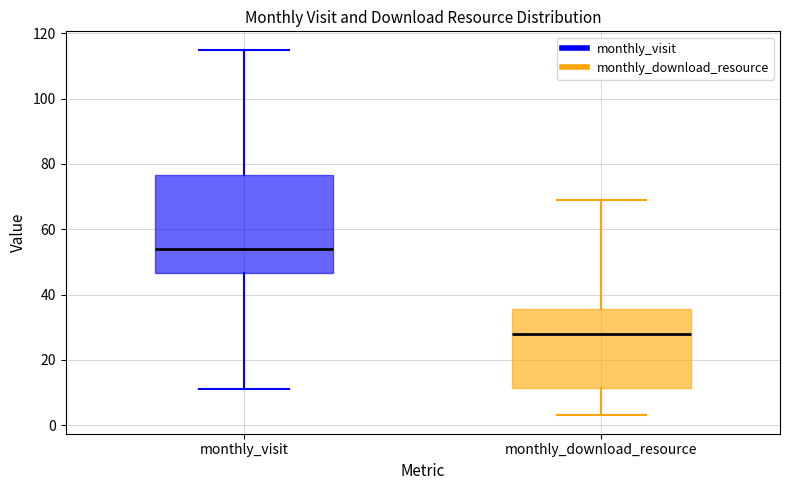

Reading left to right, transcribe this box plot: for each box, give where its median line is, the range the box spans, and where its two whiskers end, as read against the y-axis. The values are not printed on the chart, so give them approximately, as read against the axis.

monthly_visit: median 54, box 46 to 76, whiskers 12 to 116
monthly_download_resource: median 28, box 12 to 36, whiskers 4 to 70